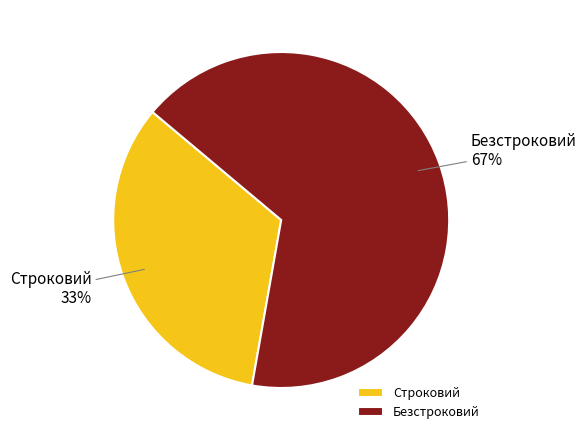

Is it true that Строковий is 39% of the pie?

False